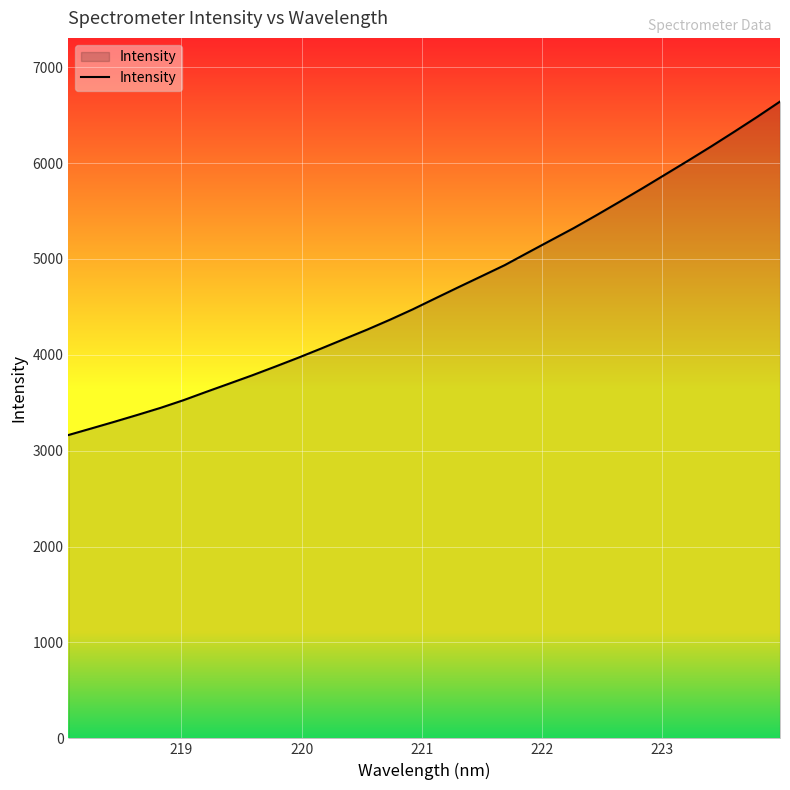

What is the maximum value shown in the chart?

6641.8